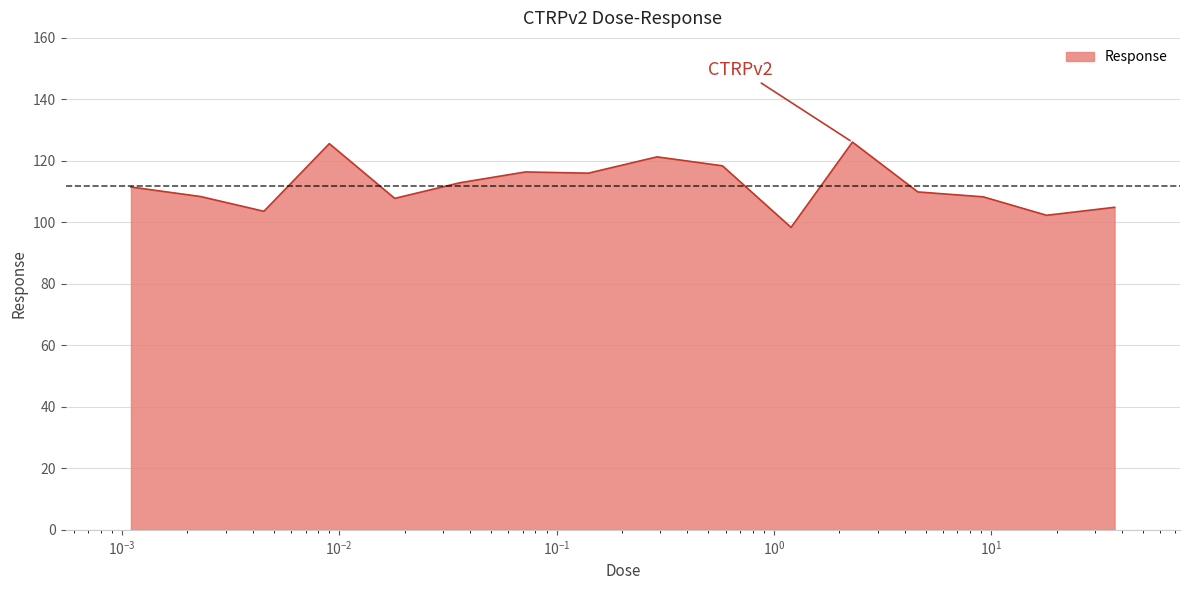

What is the greatest value displayed?

126.1